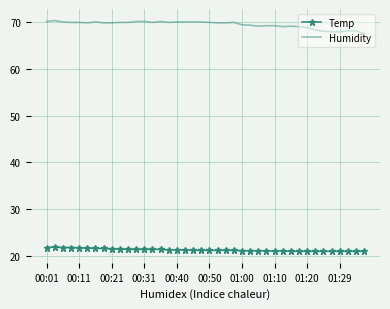

What is the difference between the maximum and minimum values in the Humidity series?

2.8